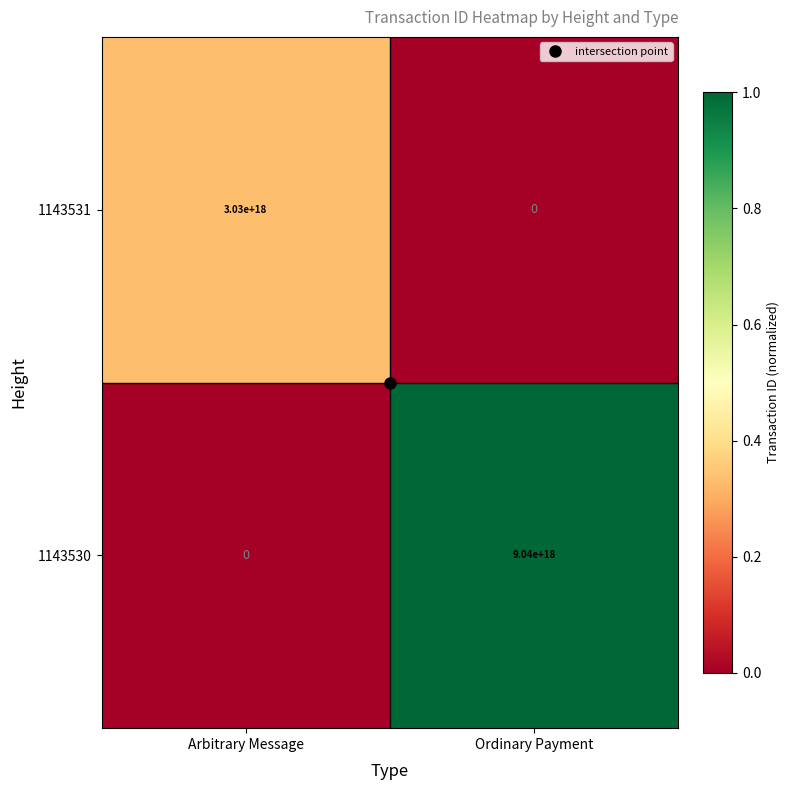

How many distinct data groups are displayed?

2